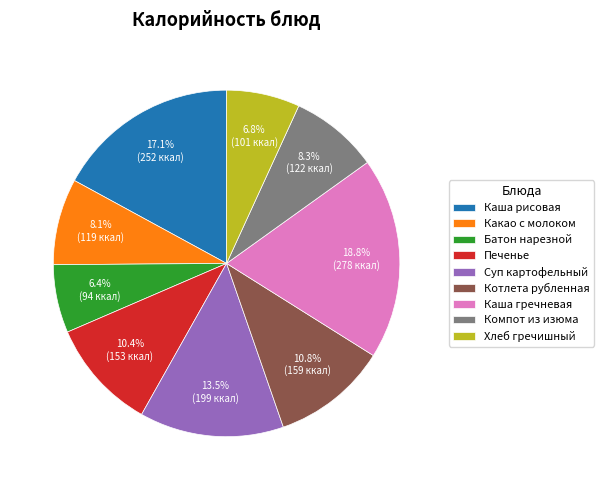

What is the ratio of the value at Компот из изюма to the value at Батон нарезной?

1.3